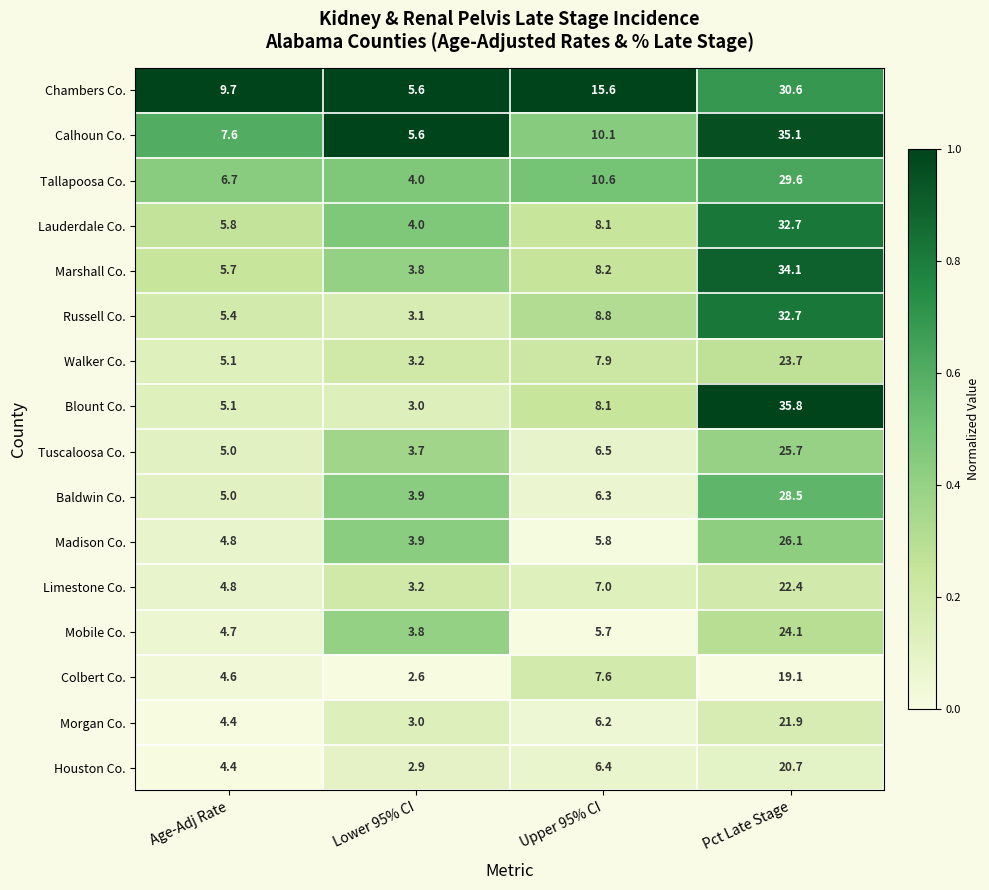

Which category has the highest value across all series?

Pct Late Stage